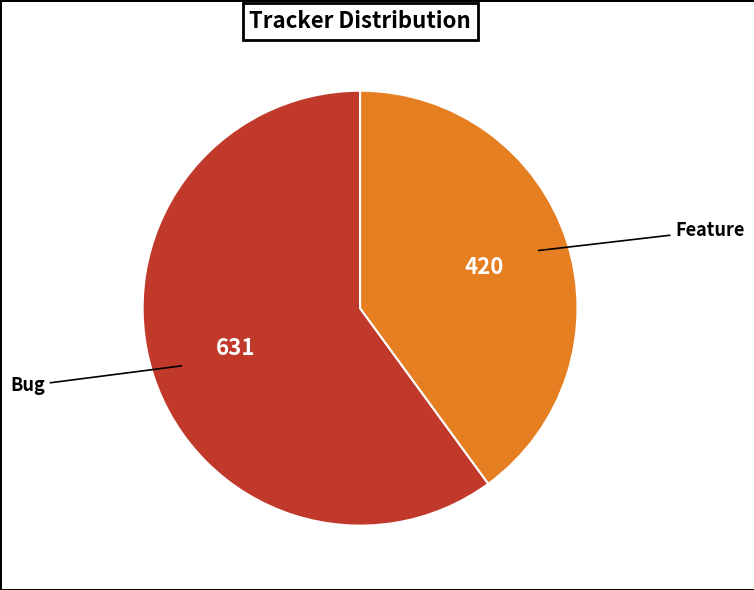

Is there any slice that represents more than half of the pie?

Yes